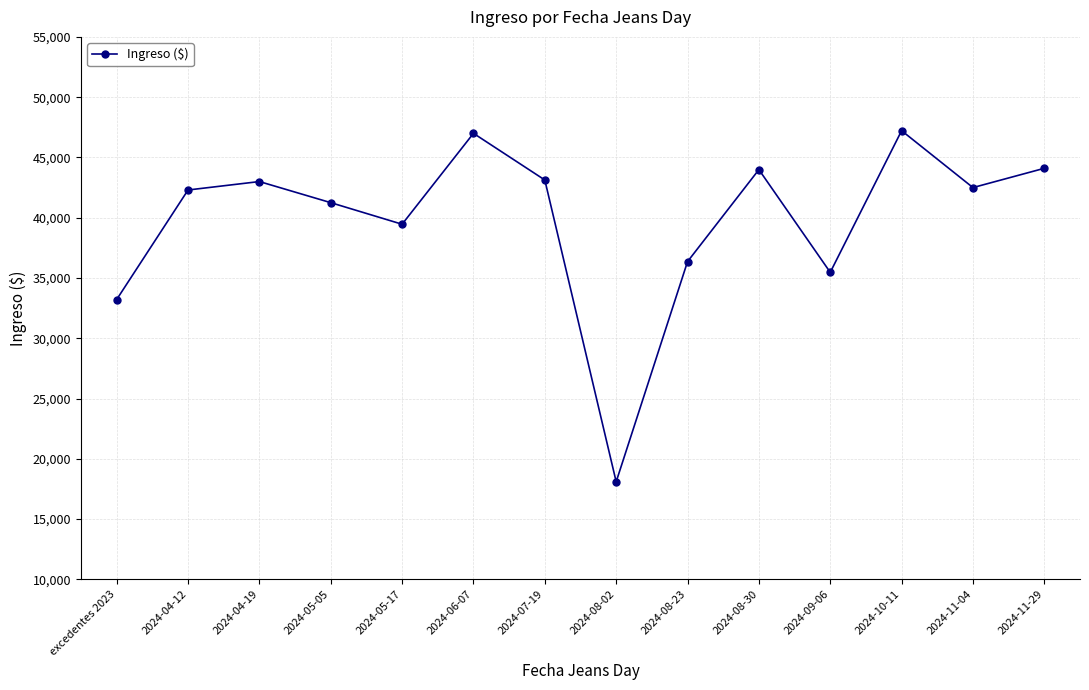

Is it true that the value at 2024-06-07 is 47000?

True